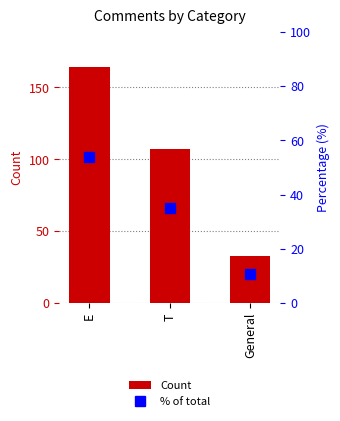

What is the sum of all Count values?

304